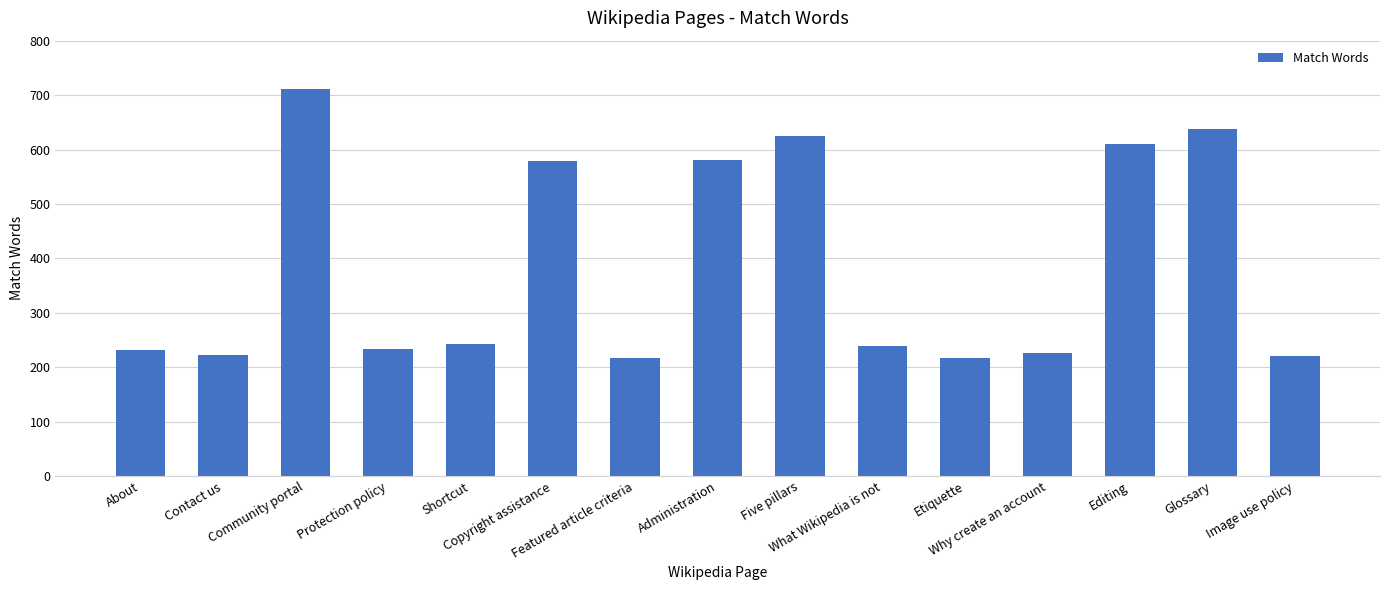

What is the change in value from Community portal to Editing?

-100